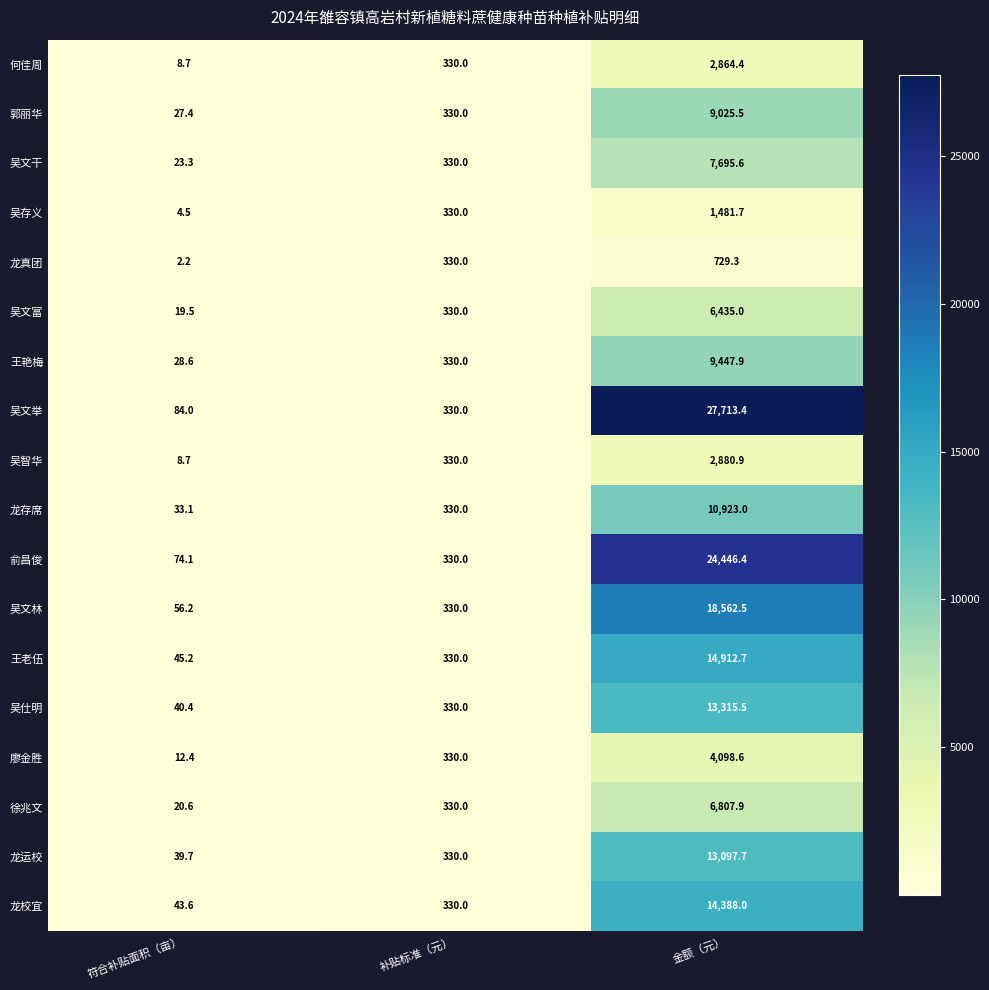

What is the average value of the 吴文林 series?

6316.2